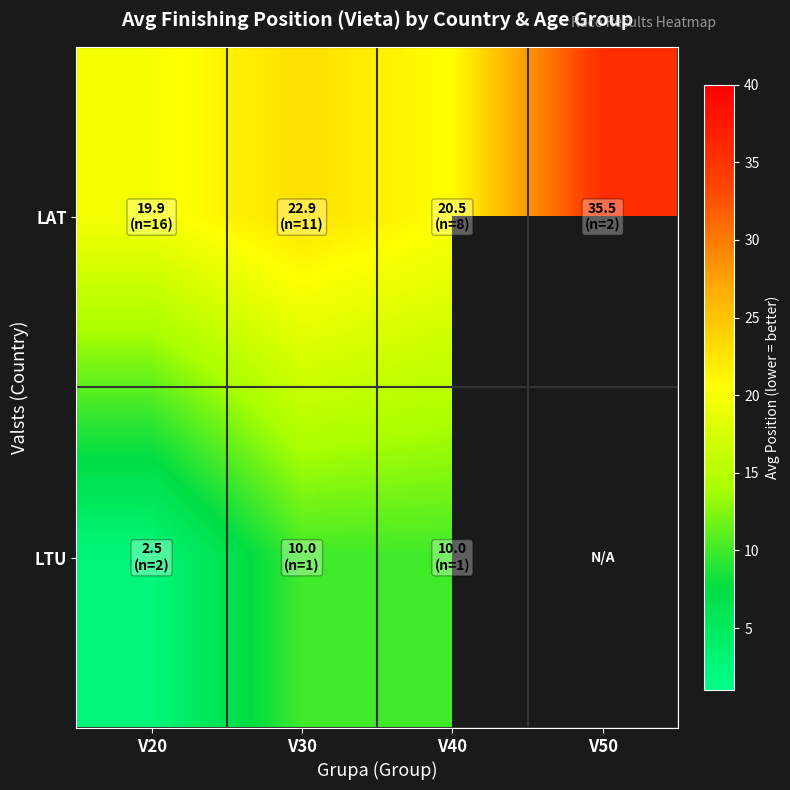

Which category has the lowest value across all series?

V20